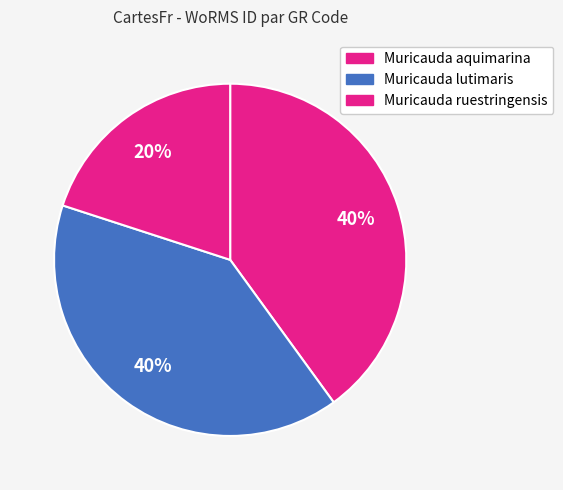

Which category has the smallest portion of the pie?

Muricauda ruestringensis